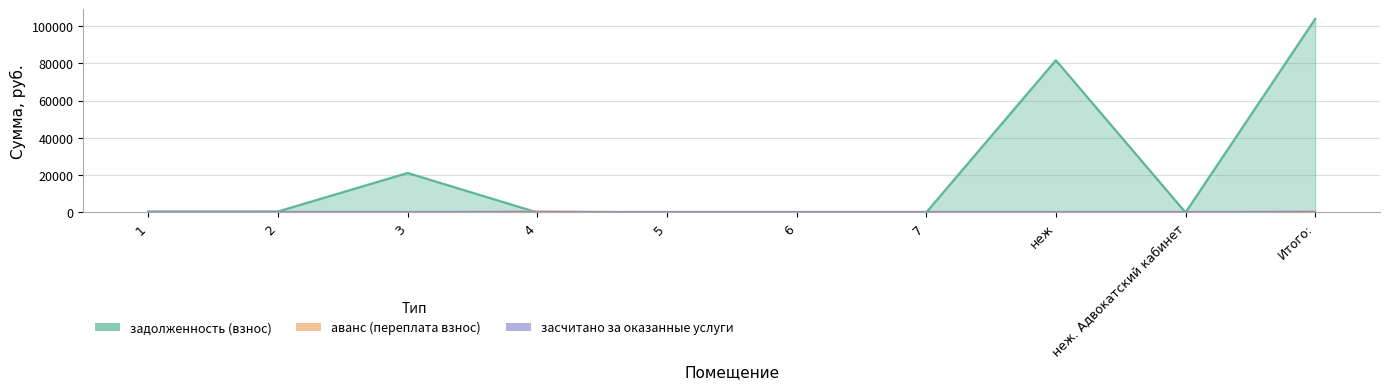

At which category is the sum across all series the highest?

Итого: